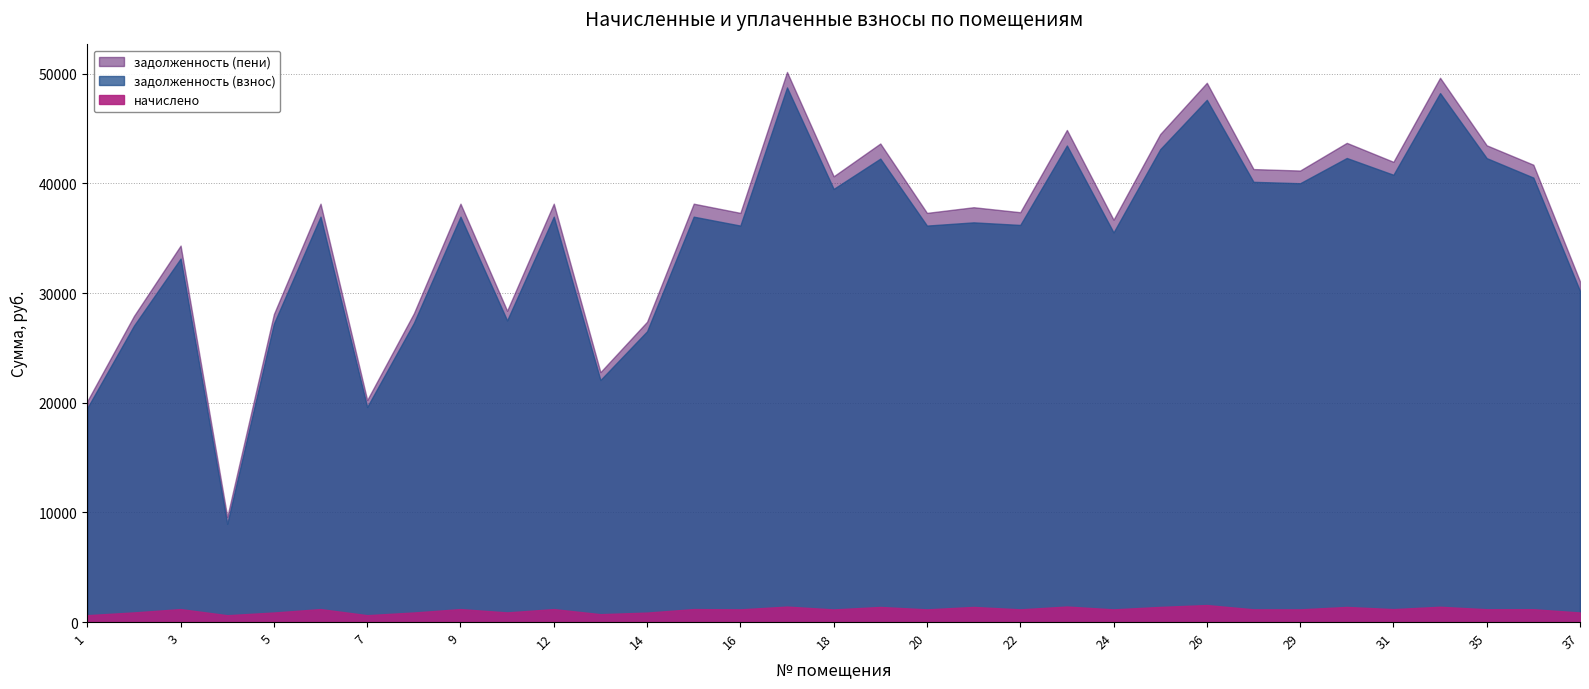

How many series are shown in this chart?

3